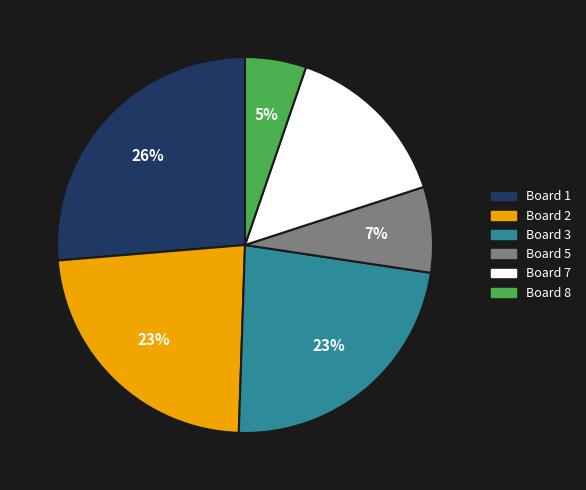

How many slices are in this pie chart?

6